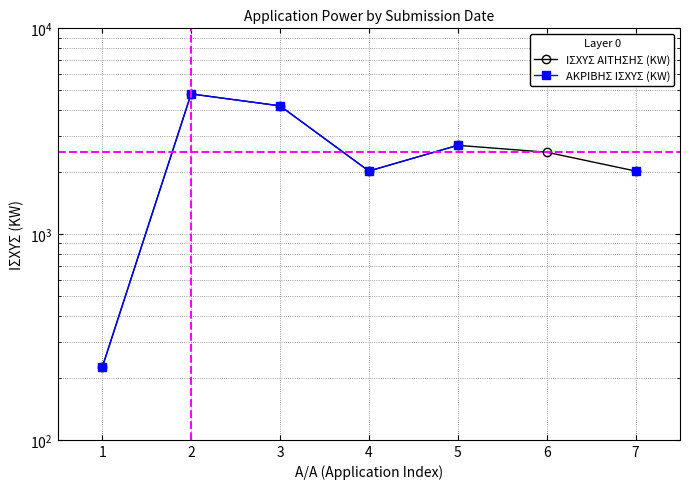

In ΑΚΡΙΒΗΣ ΙΣΧΥΣ (KW), how many points are lower than both neighbors (excluding endpoints)?

1